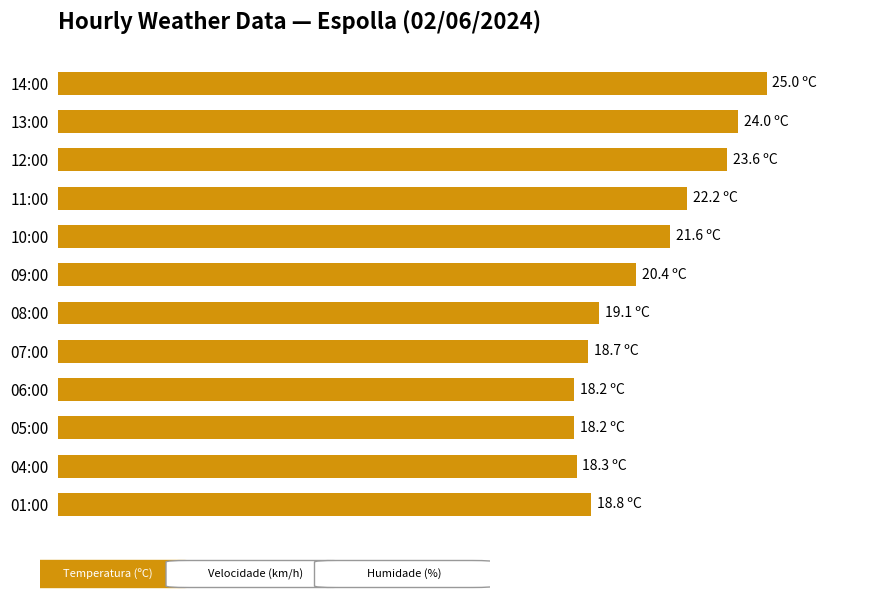

Are the bars horizontal?

Yes